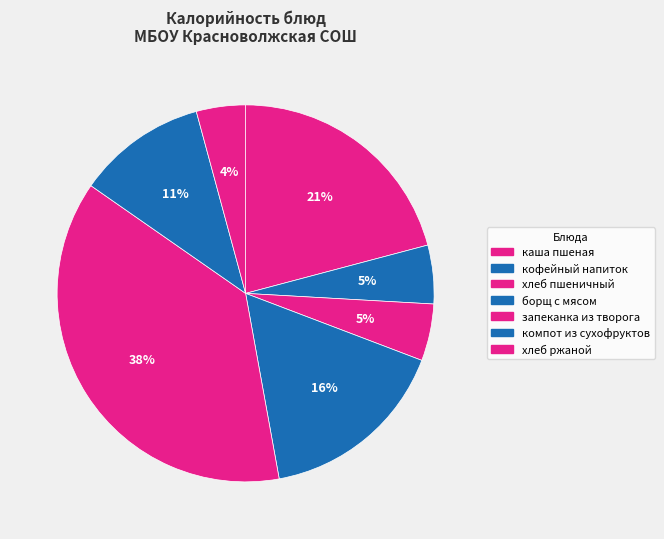

How many slices are in this pie chart?

7